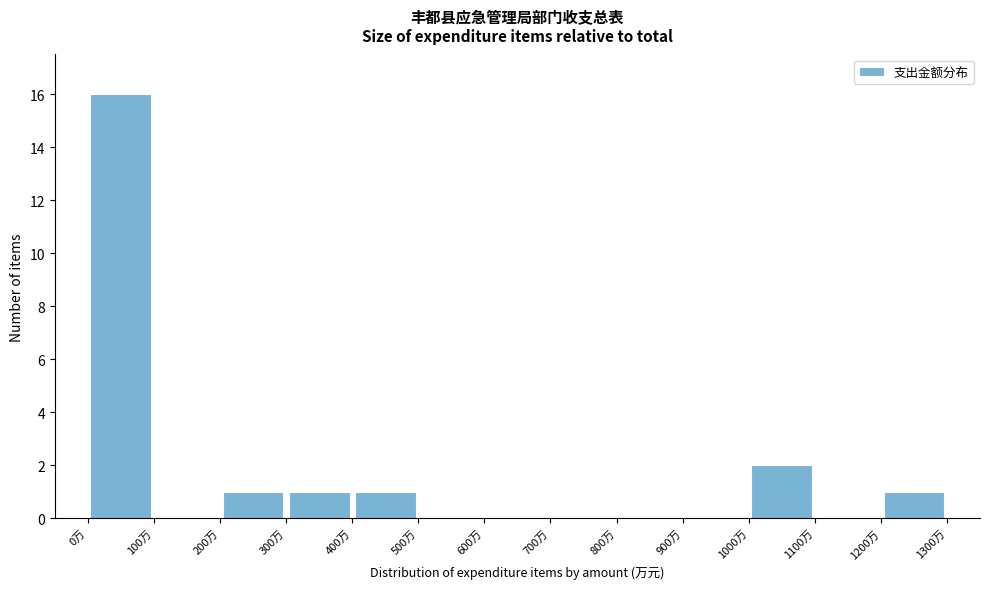

Over which range of the x-axis is the bar tallest?

0 to 100